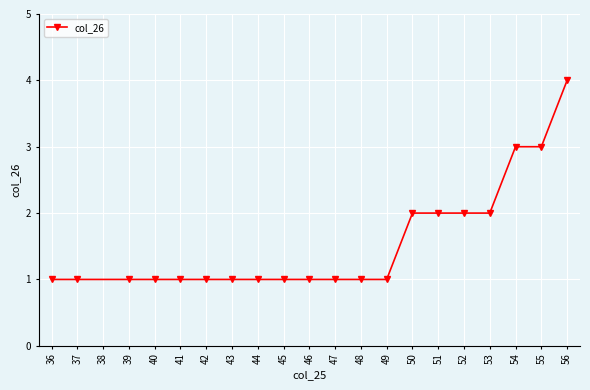

Does the chart display data point markers on the line(s)?

Yes